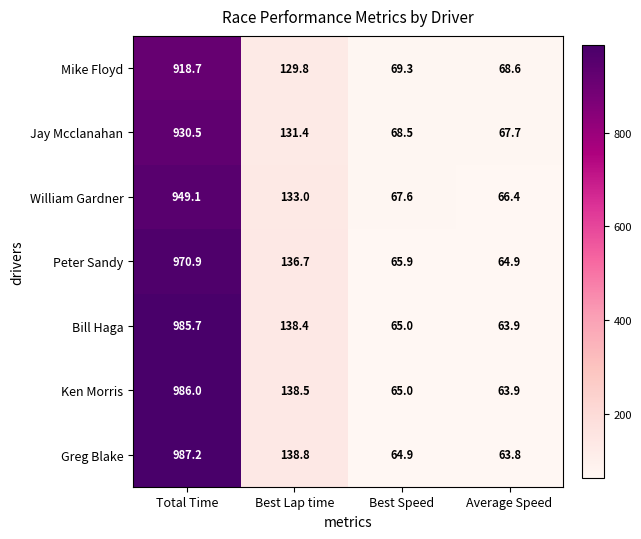

The value of Jay Mcclanahan at Best Lap time is 131.4. True or false?

True